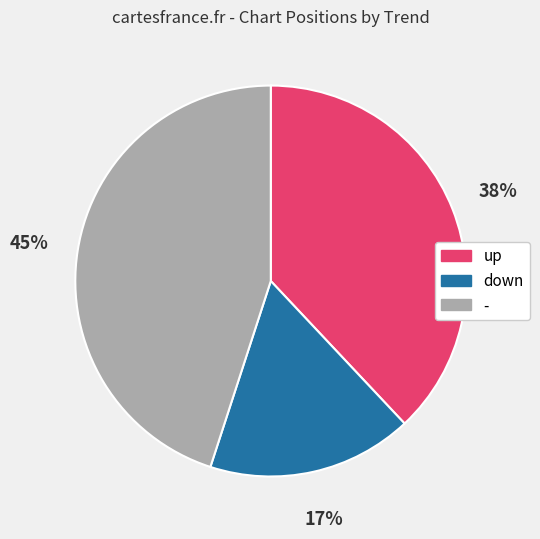

How many segments does this pie chart have?

3